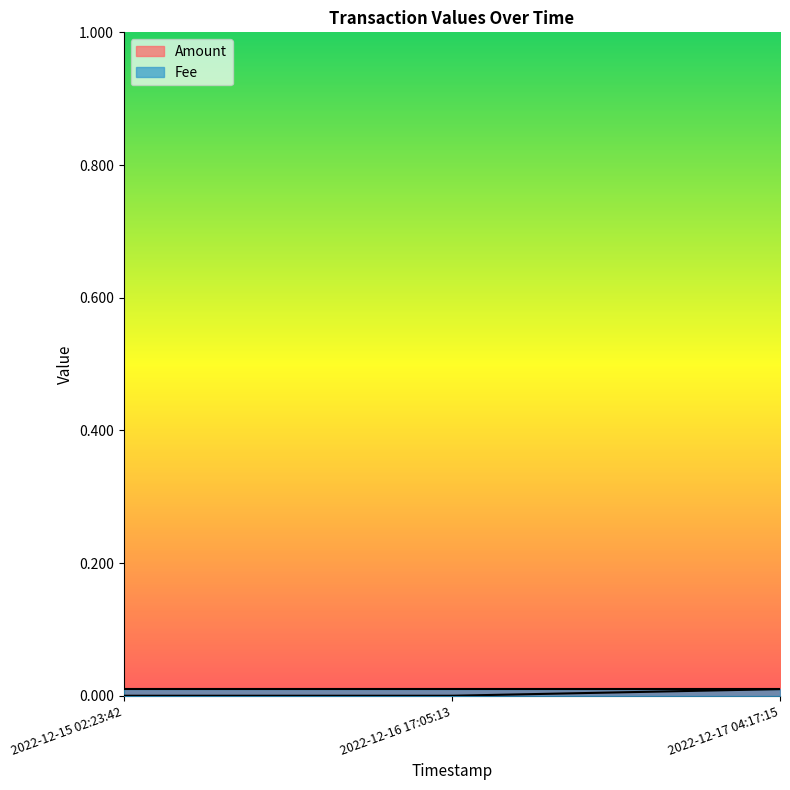

Is it true that the value at 2022-12-17 04:17:15 is 0.0?

True